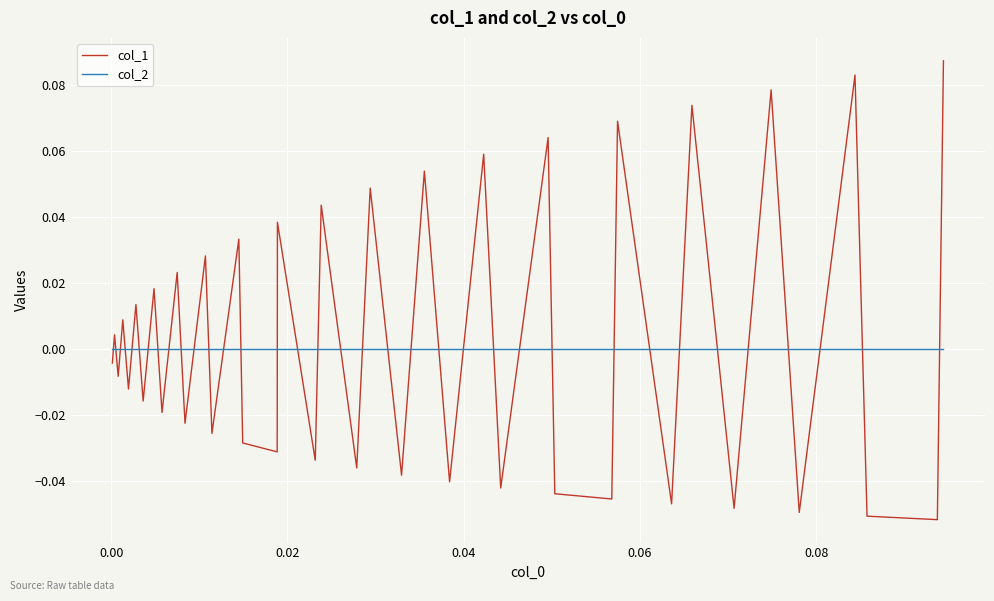

Which series has the widest spread of values?

col_1